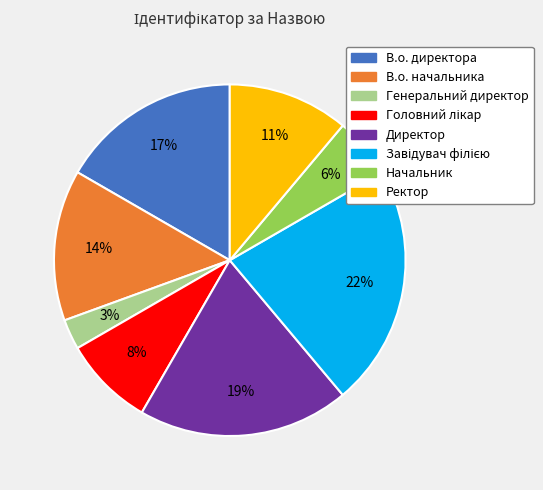

What percentage is the Начальник slice, to the nearest percent?

6%